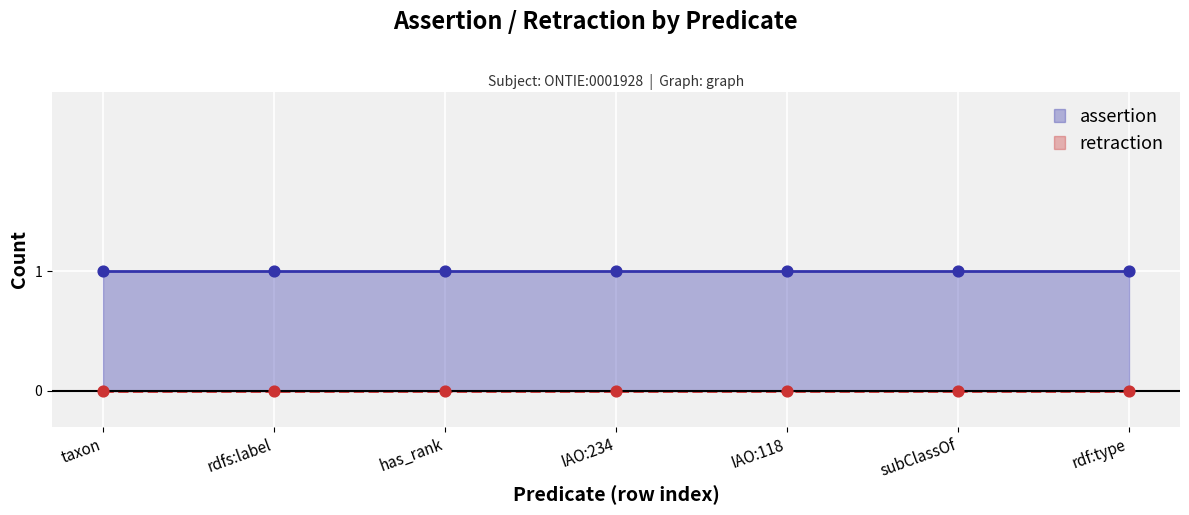

Which series contains the lowest Y value?

retraction